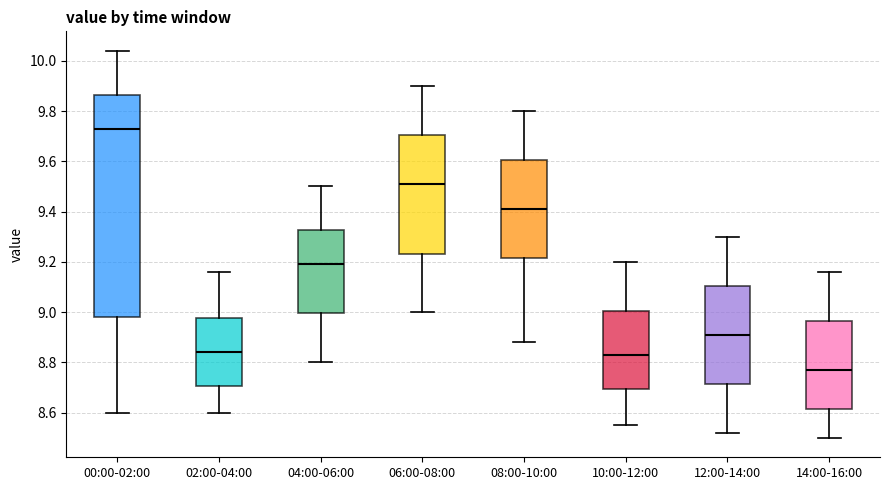

Where is the lower edge of the box for 14:00-16:00 on the y-axis? The values are not printed on the chart, so give them approximately, as read against the axis.

8.62